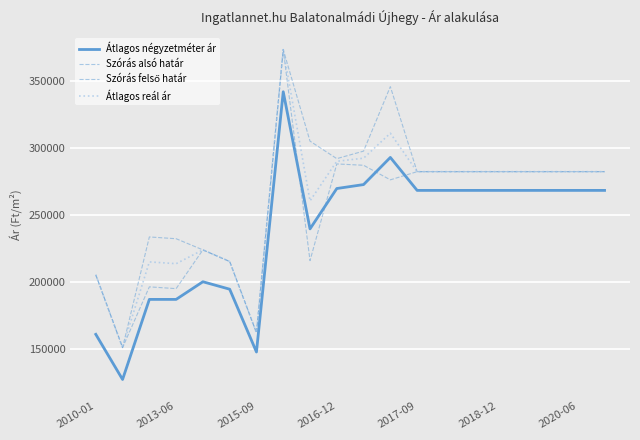

What is the average value of the Szórás alsó határ series?

252207